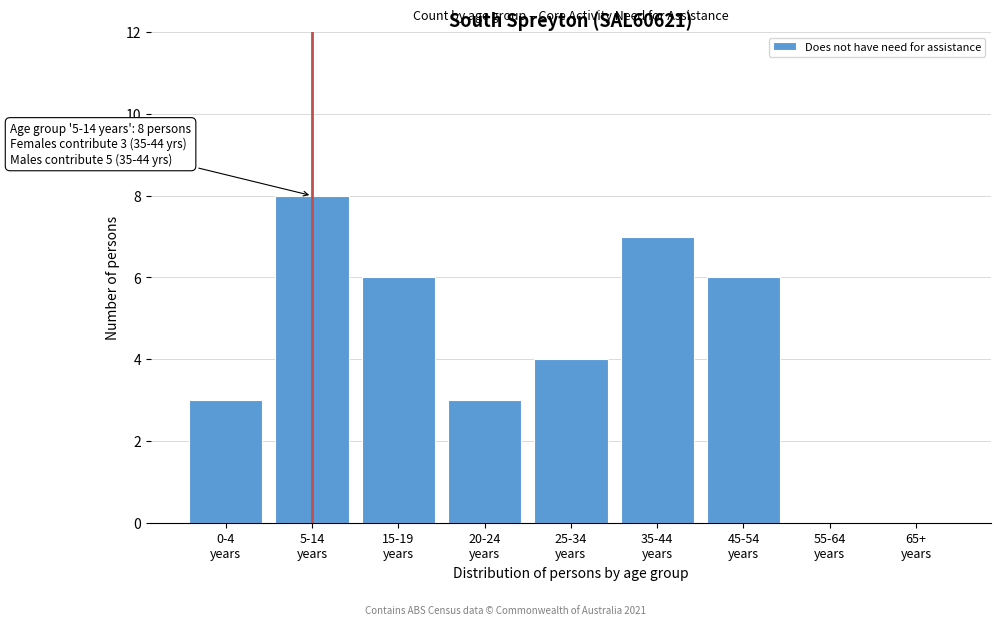

What is the greatest value displayed?

8